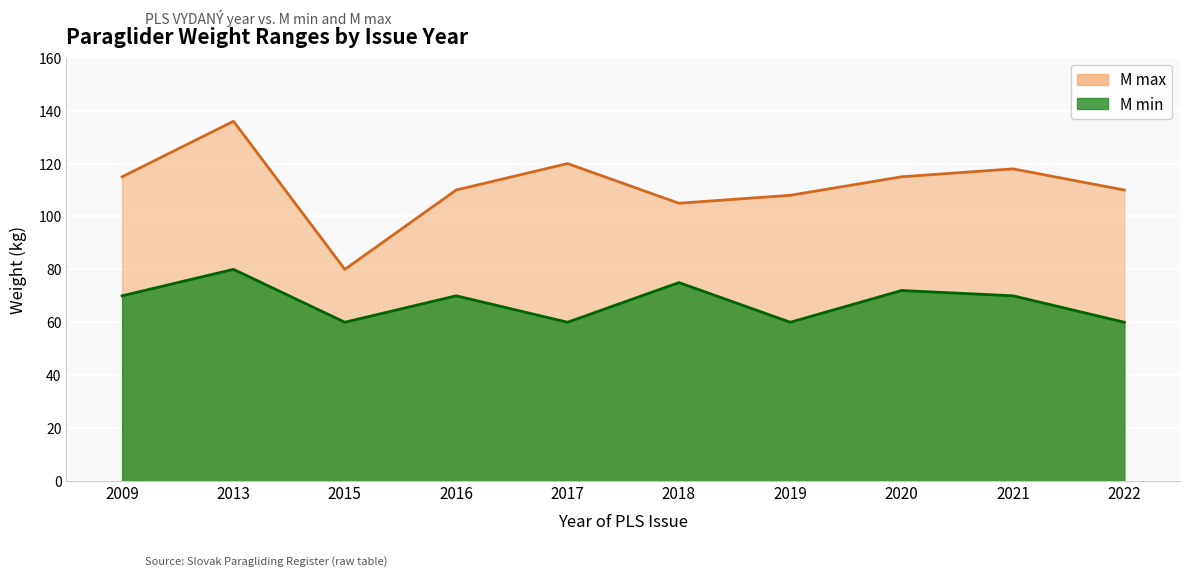

What is the spread (max minus min) of values at 2018?

30